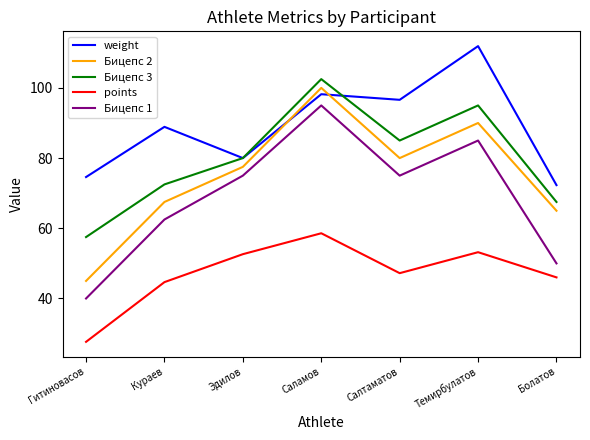

What is the difference between the second highest and second lowest values in the Бицепс 3 series?

27.5